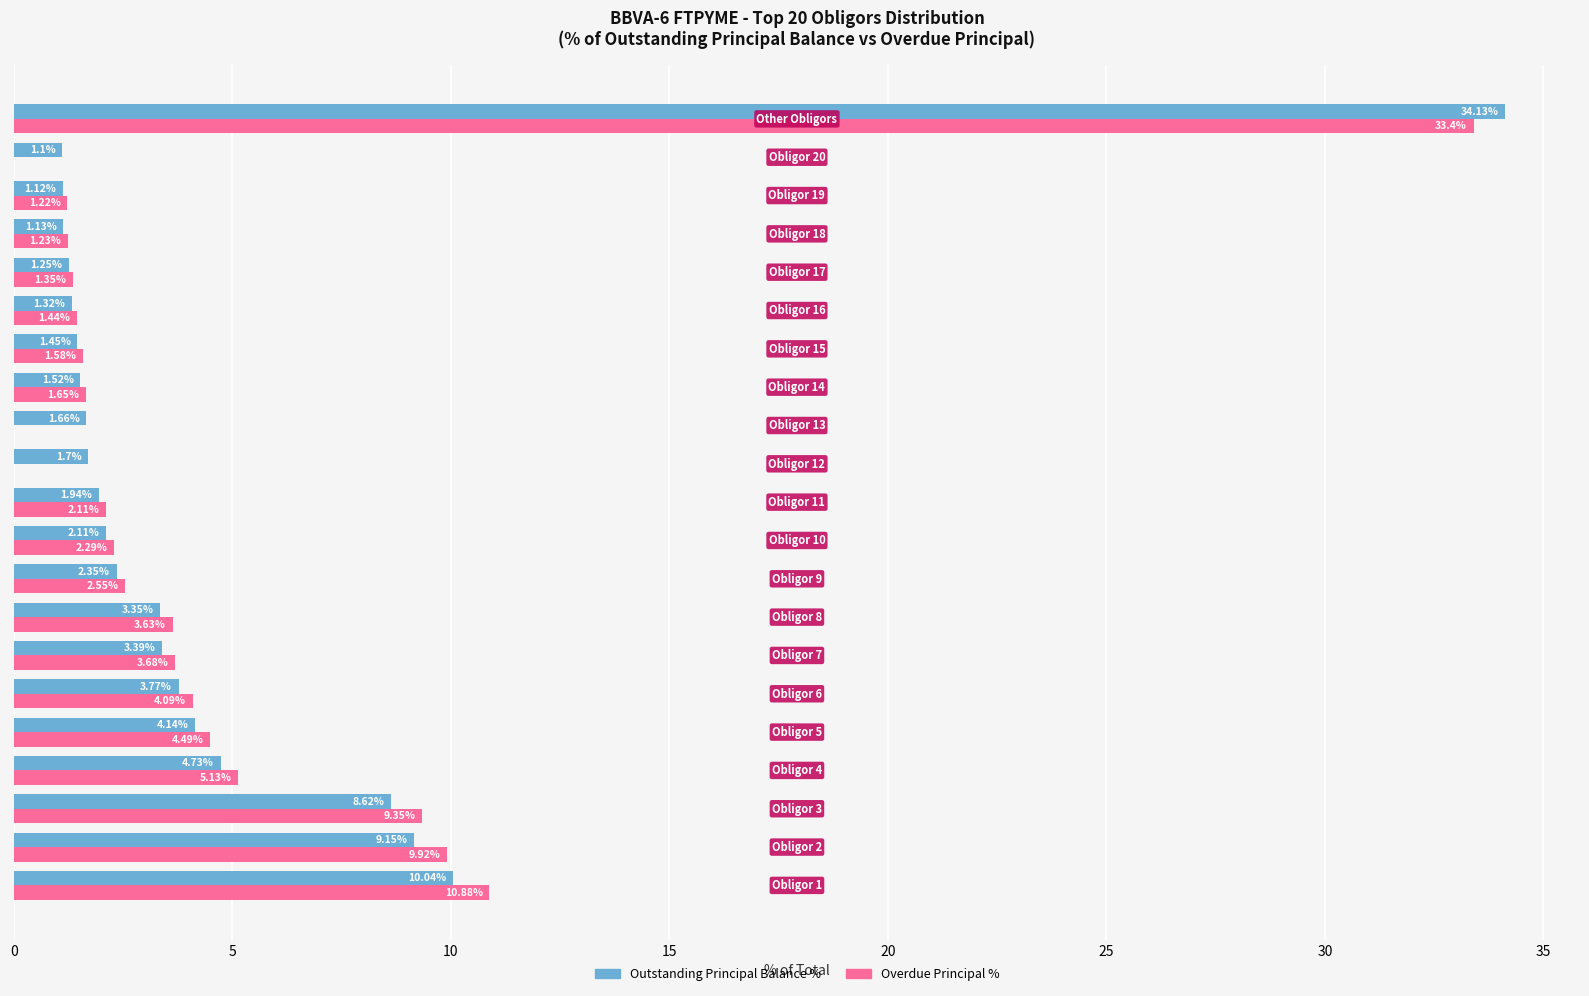

What is the sum of all Outstanding Principal Balance % values?

100.0